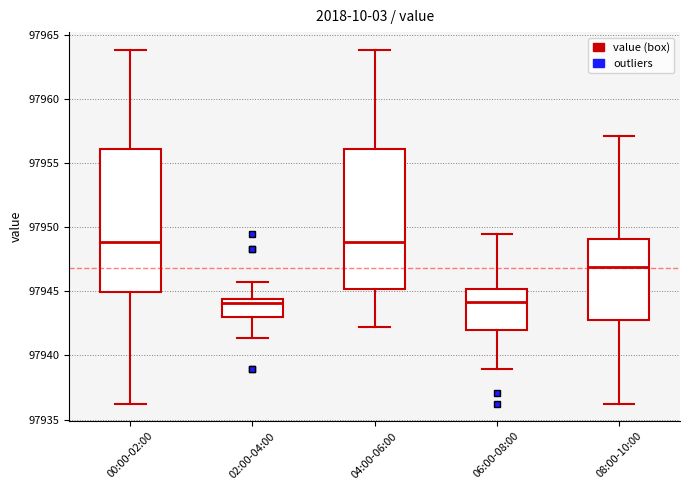

Reading left to right, transcribe this box plot: for each box, give where its median line is, the range the box spans, and where its two whiskers end, as read against the y-axis. The values are not printed on the chart, so give them approximately, as read against the axis.

00:00-02:00: median 97949.0, box 97945.0 to 97956.0, whiskers 97936.5 to 97964.0
02:00-04:00: median 97944.0, box 97943.0 to 97944.5, whiskers 97941.5 to 97945.5
04:00-06:00: median 97949.0, box 97945.0 to 97956.0, whiskers 97942.0 to 97964.0
06:00-08:00: median 97944.0, box 97942.0 to 97945.0, whiskers 97939.0 to 97949.5
08:00-10:00: median 97947.0, box 97942.5 to 97949.0, whiskers 97936.5 to 97957.0